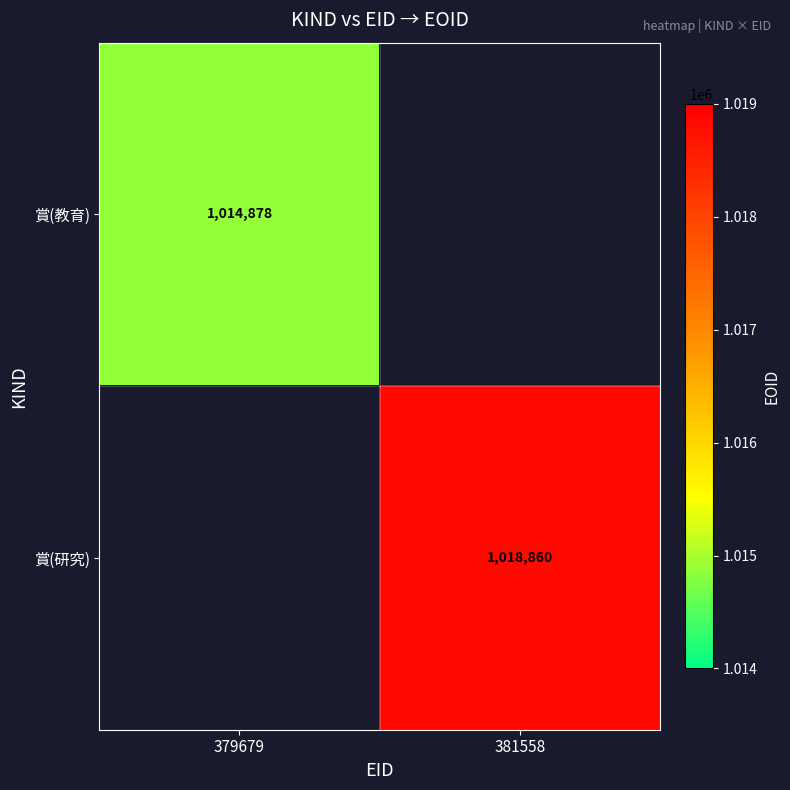

The 賞(研究) series shows 528521 at 381558. True or false?

False